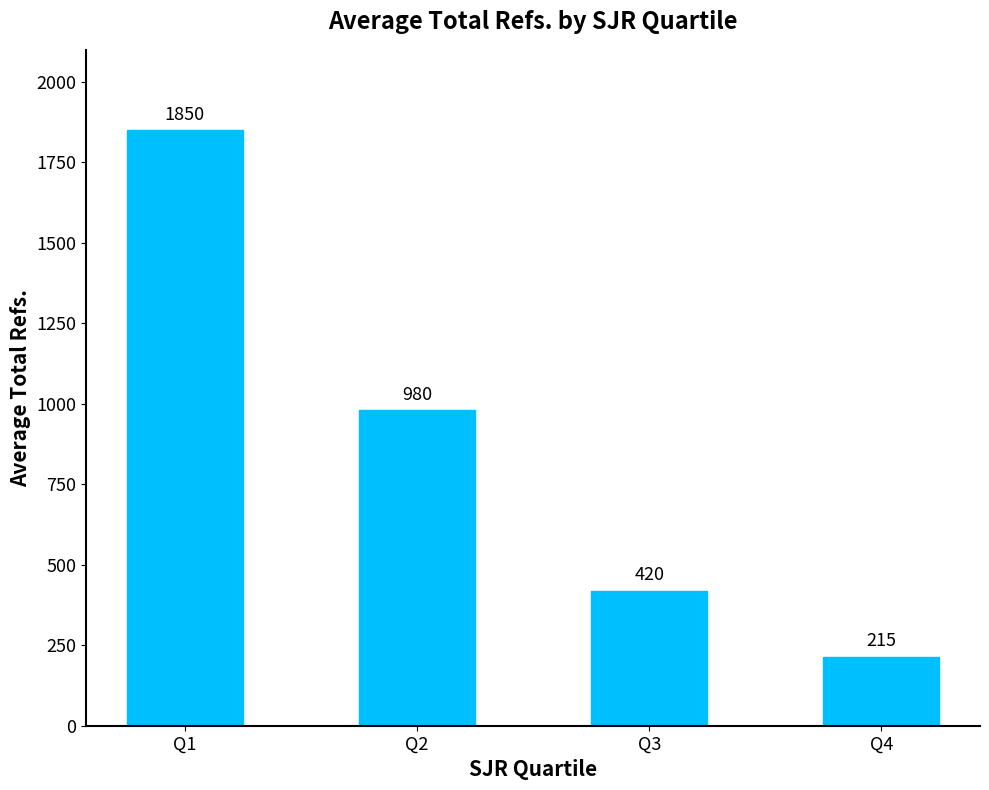

What is the average value?

866